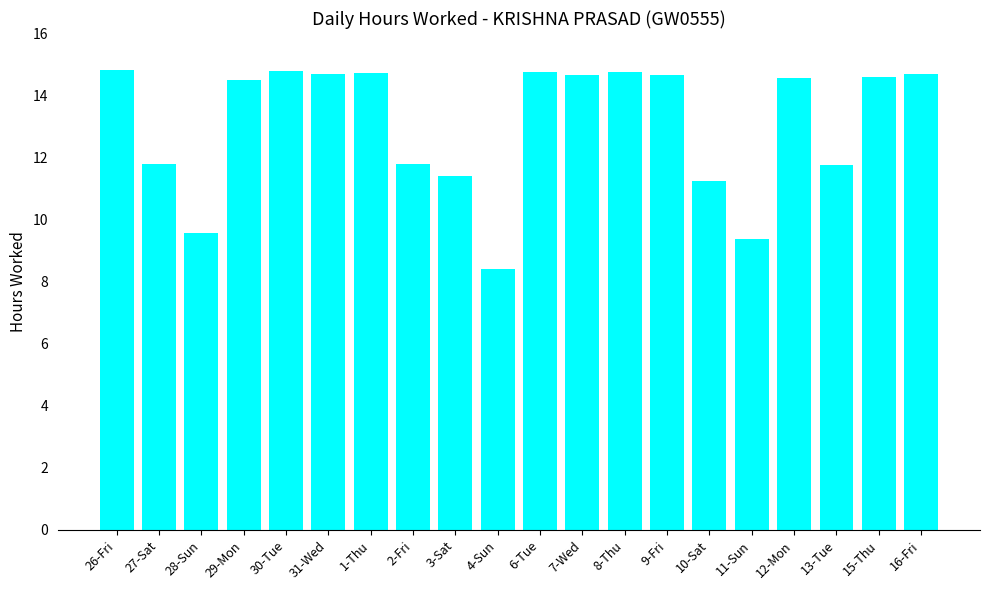

What is the value of the 18th bar from the left?

11.8